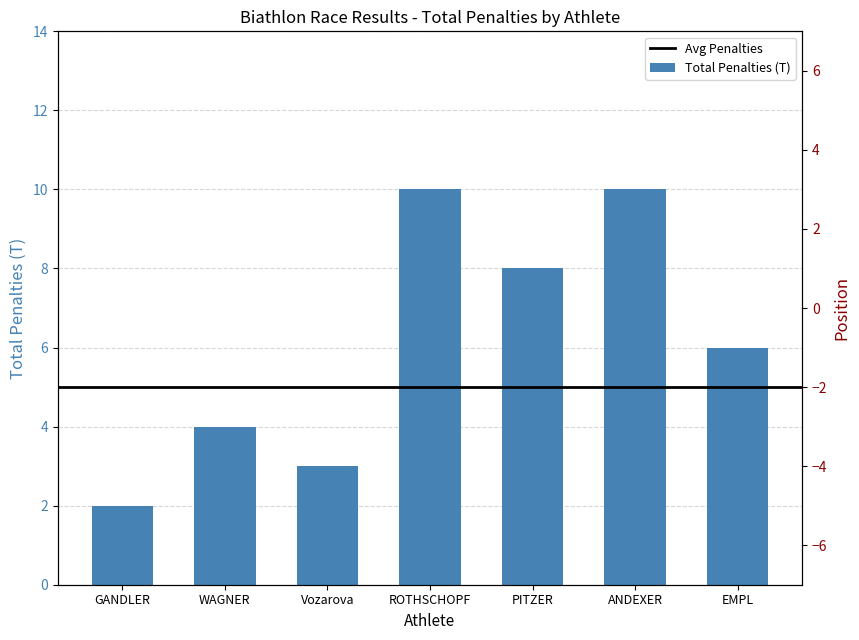

What position from the right is EMPL?

1